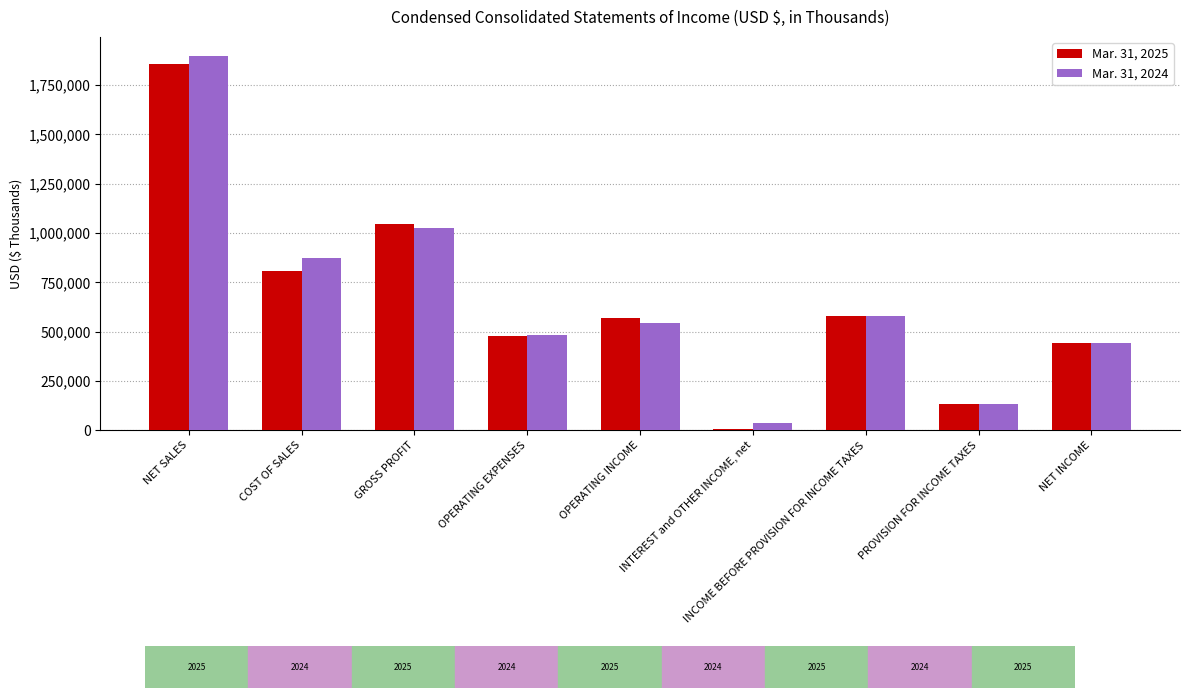

Which series has the widest spread of values?

Mar. 31, 2024